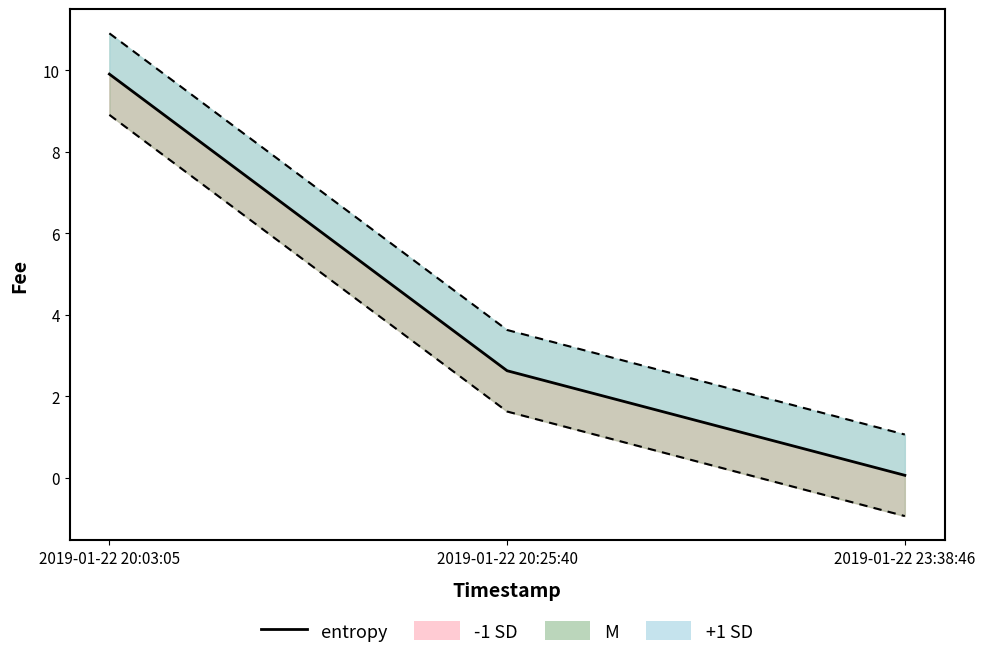

Which has a higher value, 2019-01-22 20:03:05 or 2019-01-22 23:38:46?

2019-01-22 20:03:05